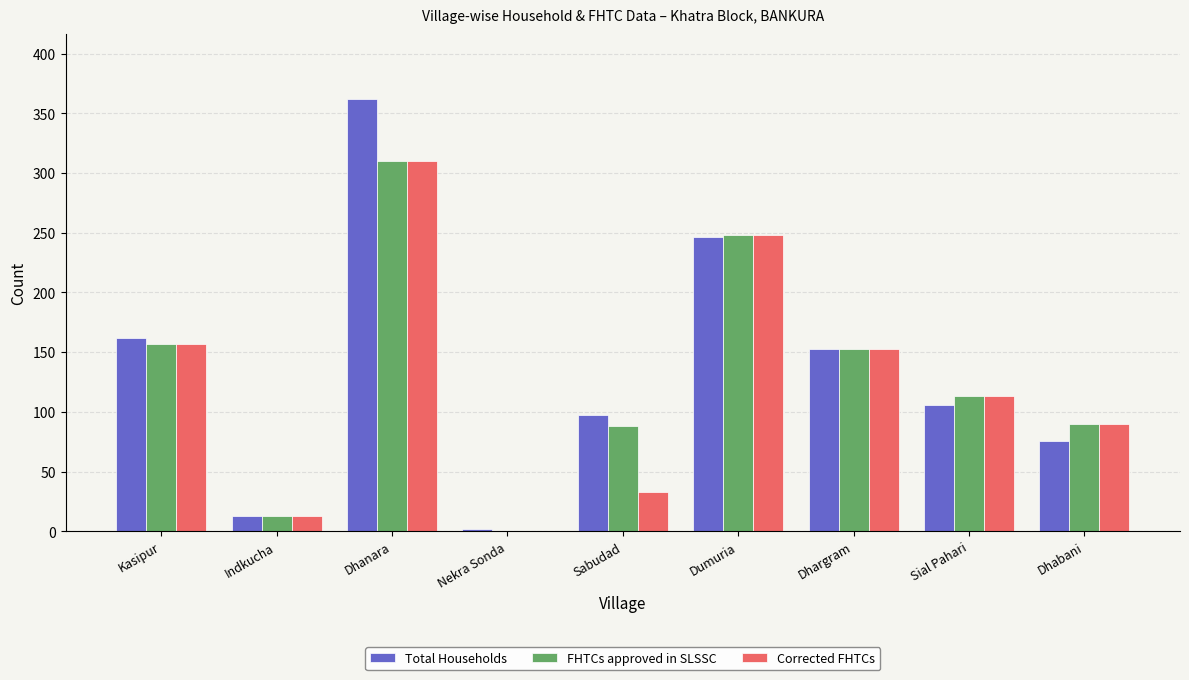

At which category does the chart reach its peak across all series?

Dhanara